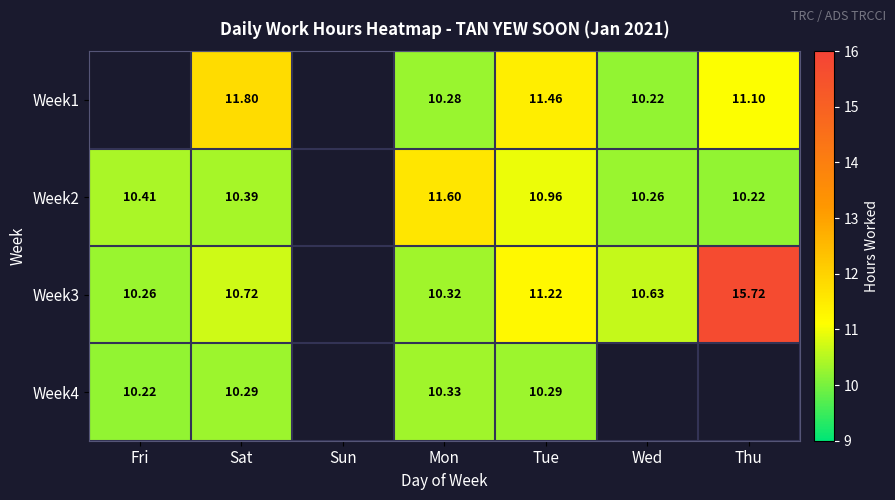

At which category is the sum across all series the highest?

Tue